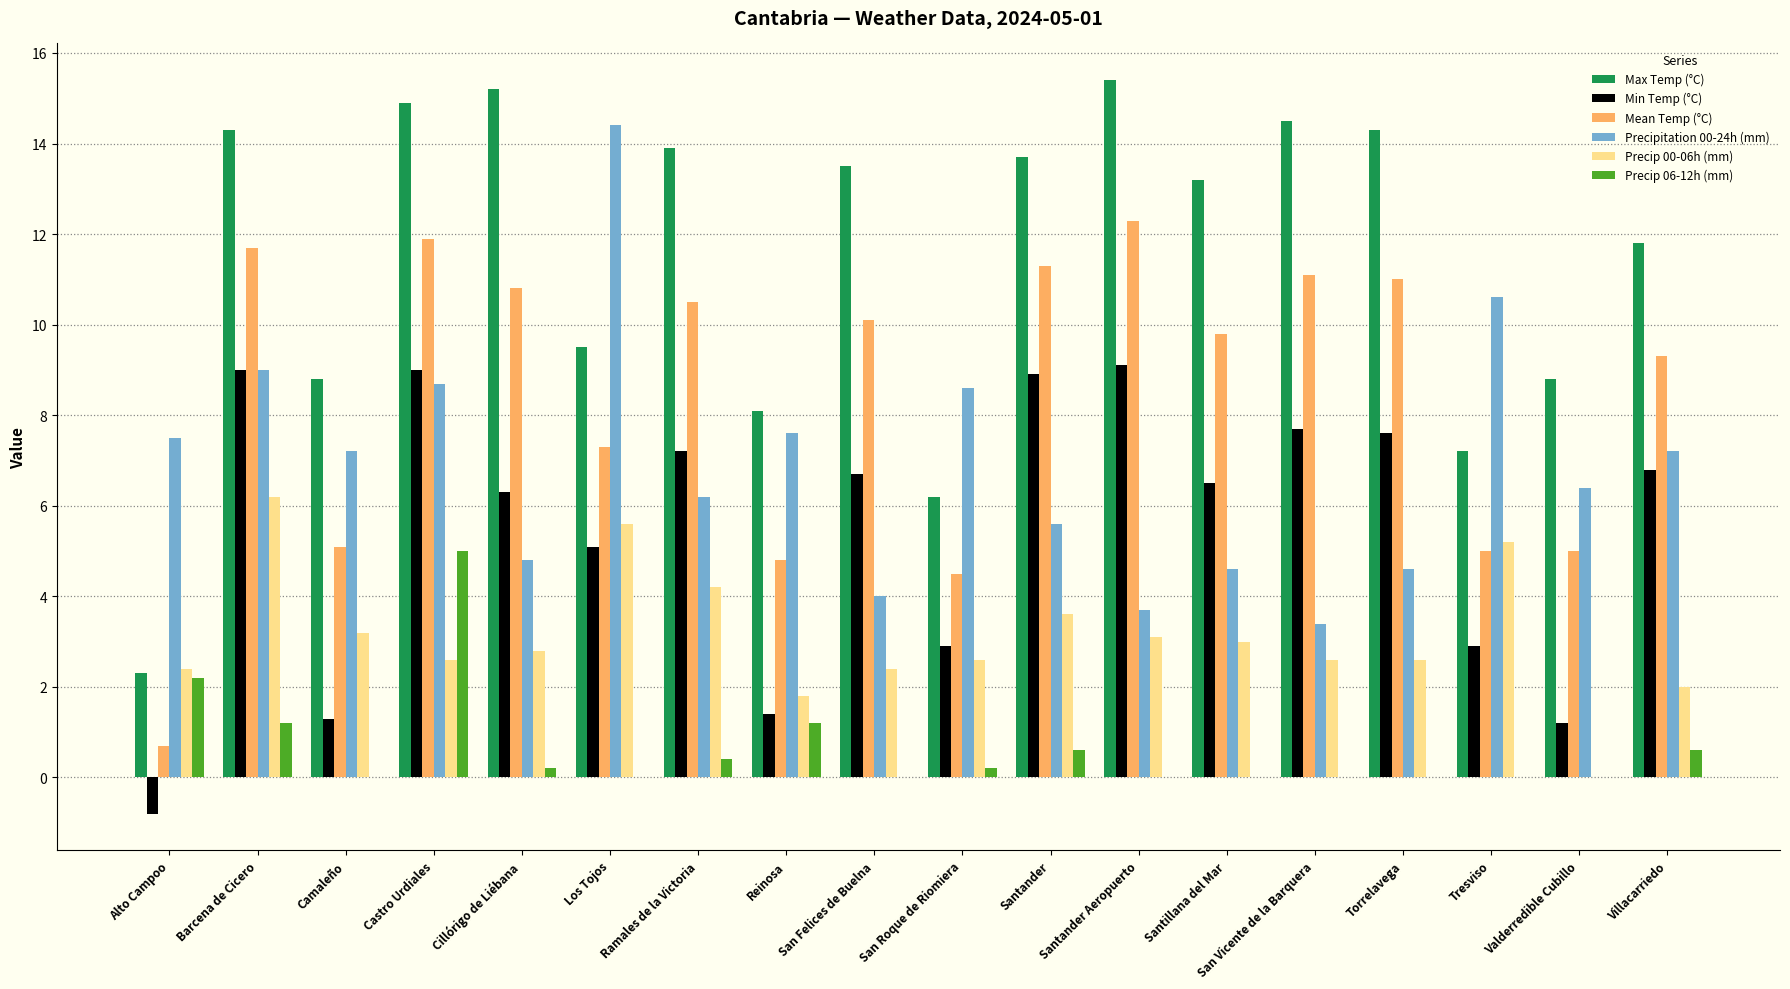

What is the difference between the Precip 00-06h (mm) values at Ramales de la Victoria and Villacarriedo?

2.2